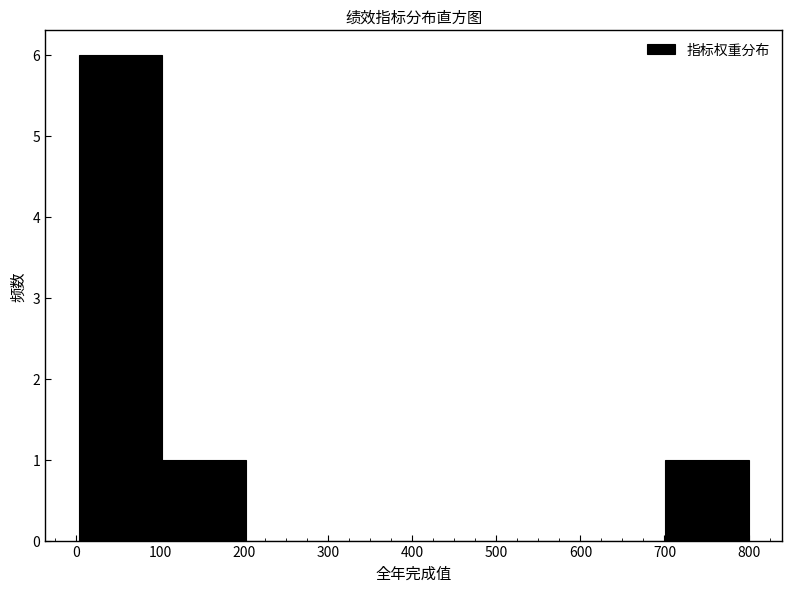

How tall is the bar that spans 0 to 100 on the x-axis? Neither the bar edges nor the heights are printed on the chart, so give them approximately, as read against the axes.

6